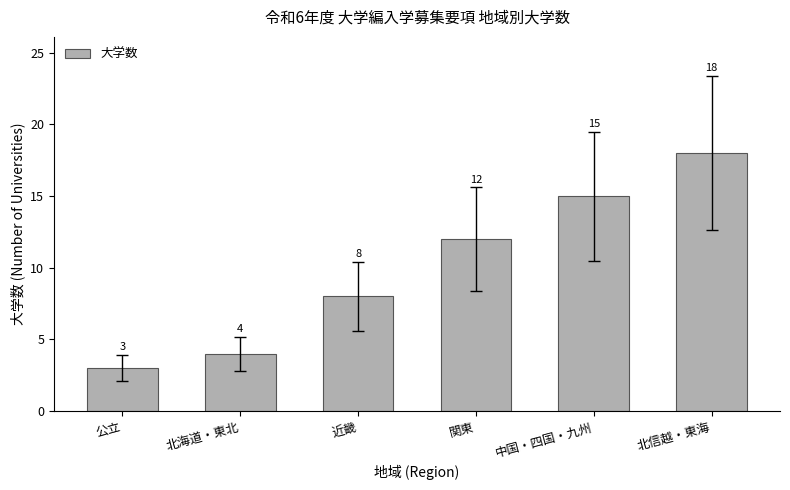

Approximately how many times larger is the value at 北信越・東海 compared to 北海道・東北?

4.5